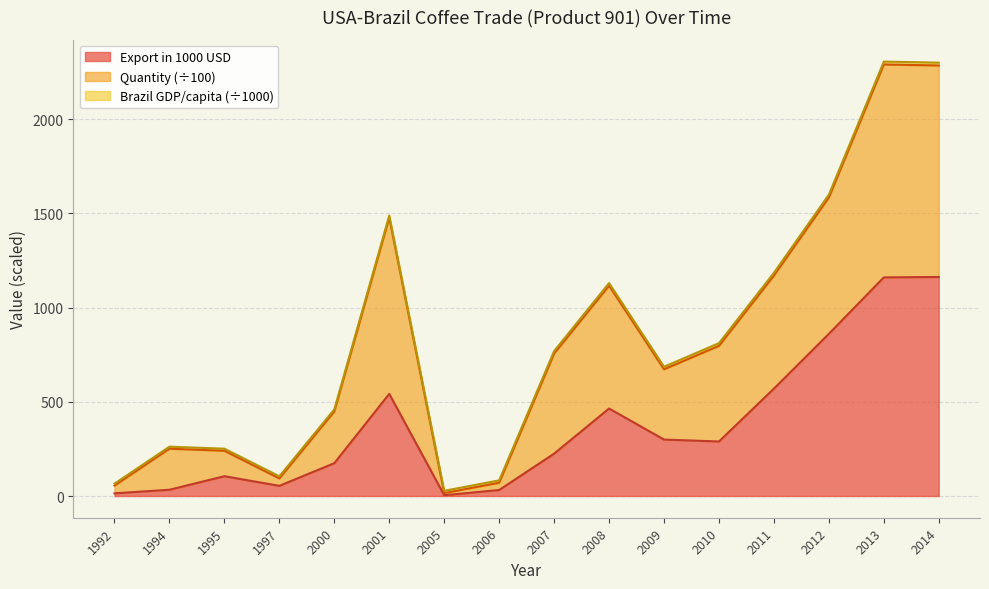

What is the highest value of the Export in 1000 USD series?

1162.2